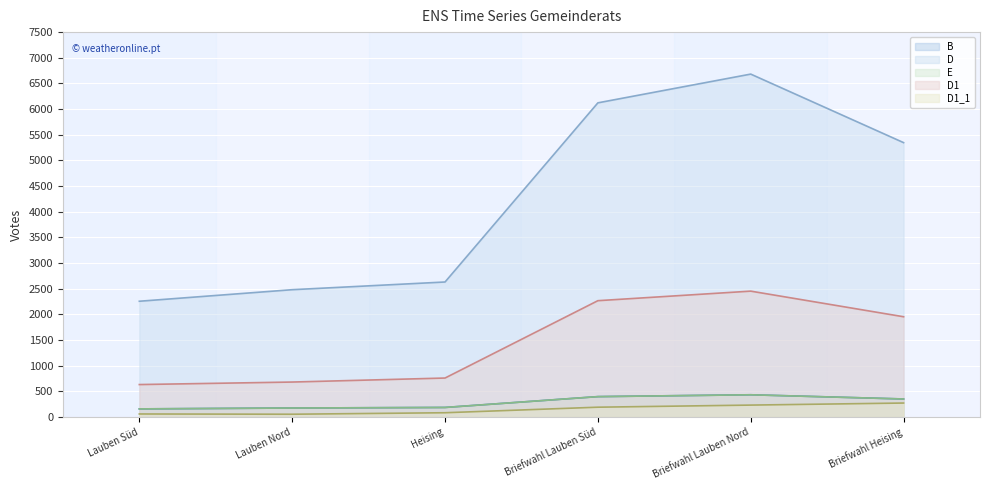

What is the value of the E point at the 4th from the left?

399